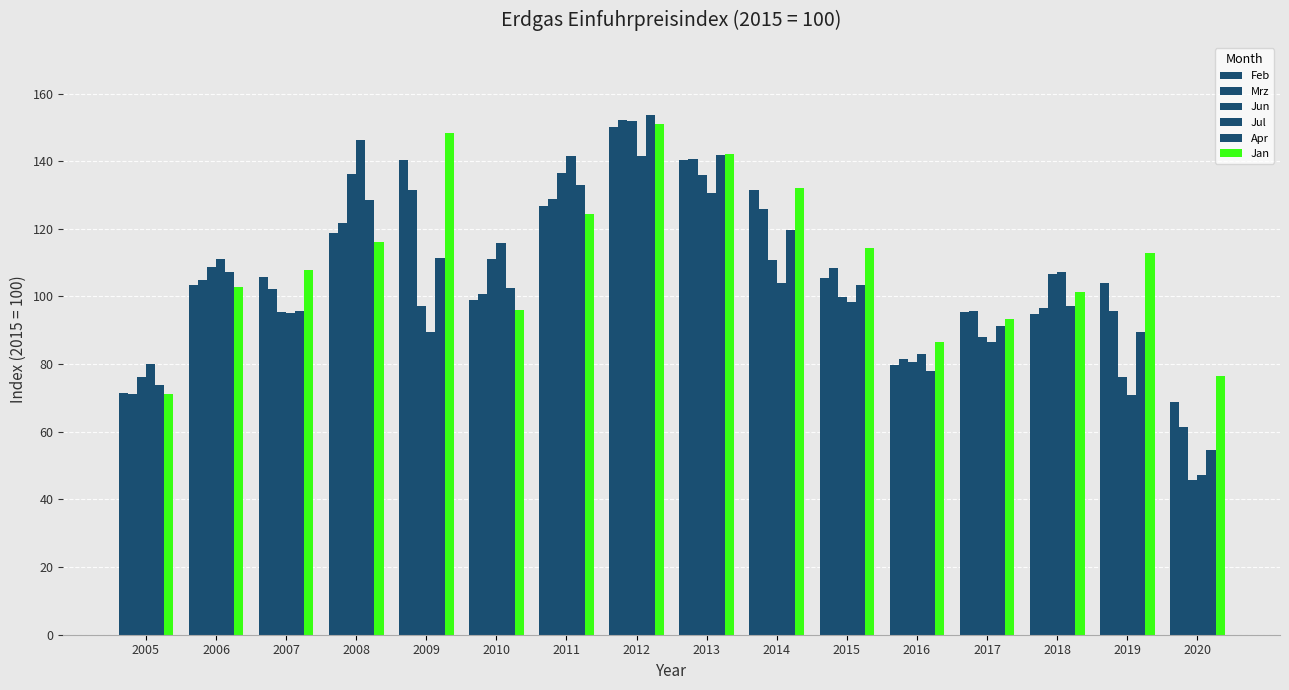

Does the chart contain stacked bars?

No